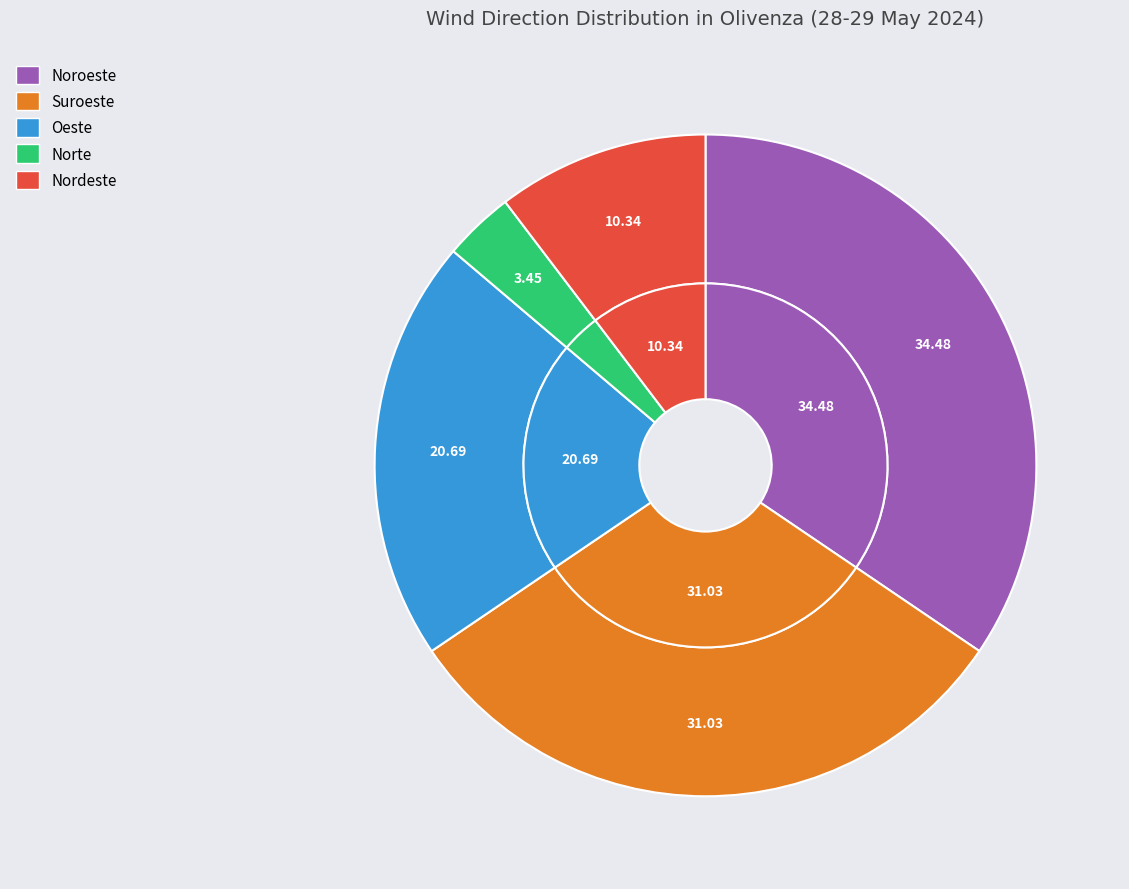

Does Noroeste represent more than half of the total?

No